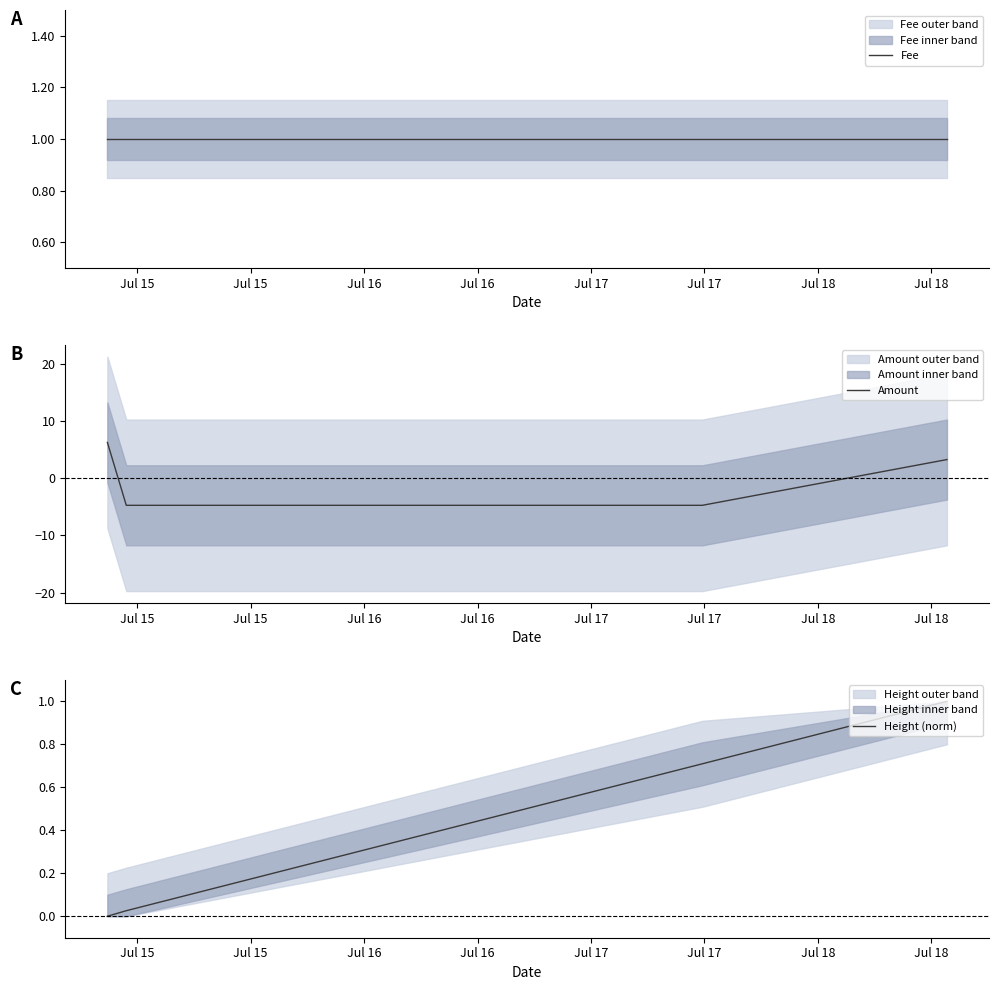

True or false: Amount has more than 2 interior local peaks.

False